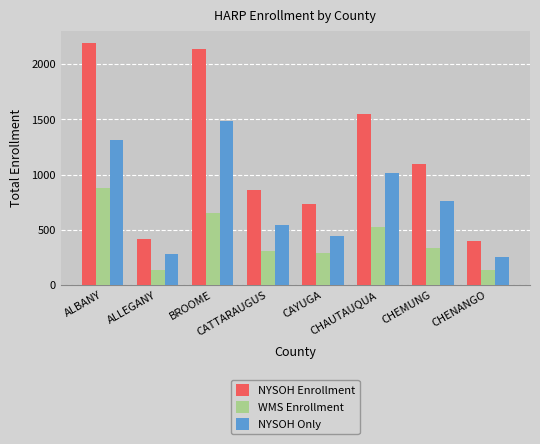

Which series has the largest total across all categories?

NYSOH Enrollment